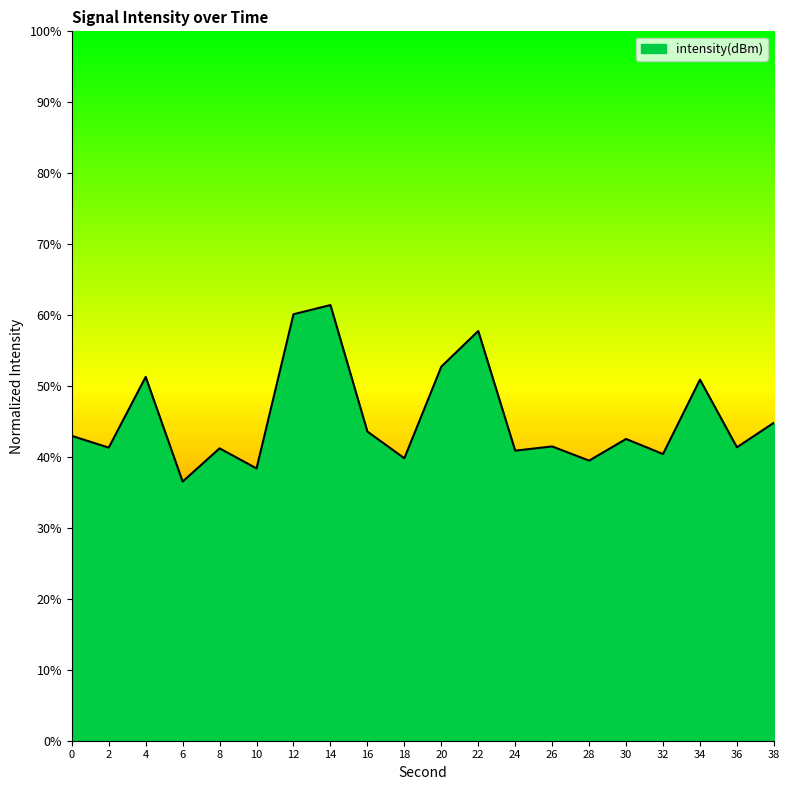

What is the minimum value shown in the chart?

36.5